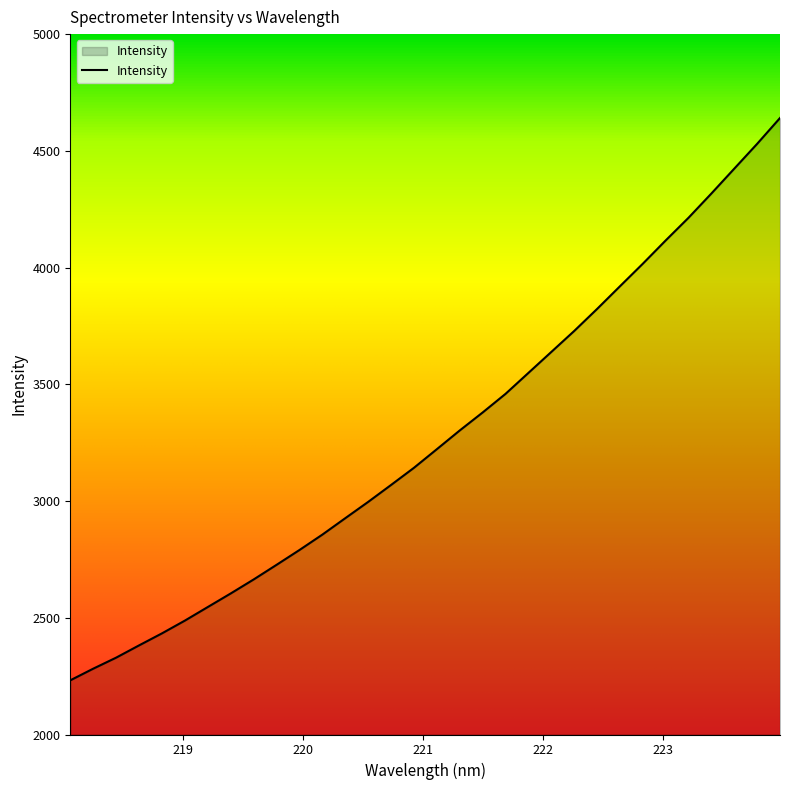

What is the minimum value shown in the chart?

2232.0